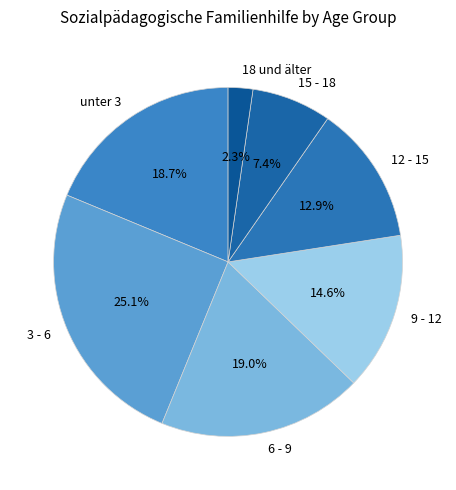

To the nearest percent, what is the average slice percentage?

14%